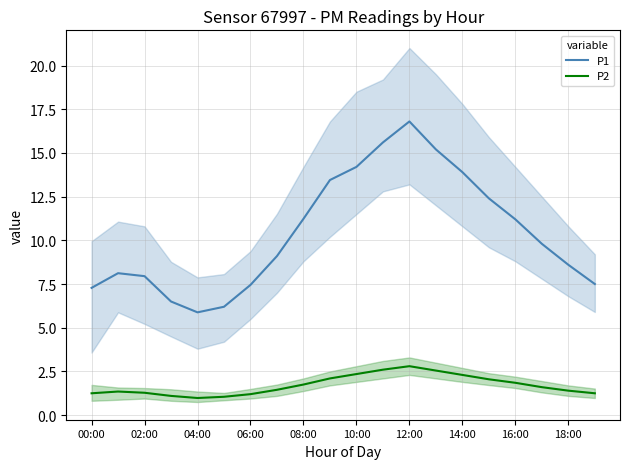

True or false: P2 has a value of 1.4 at 18:00.

True